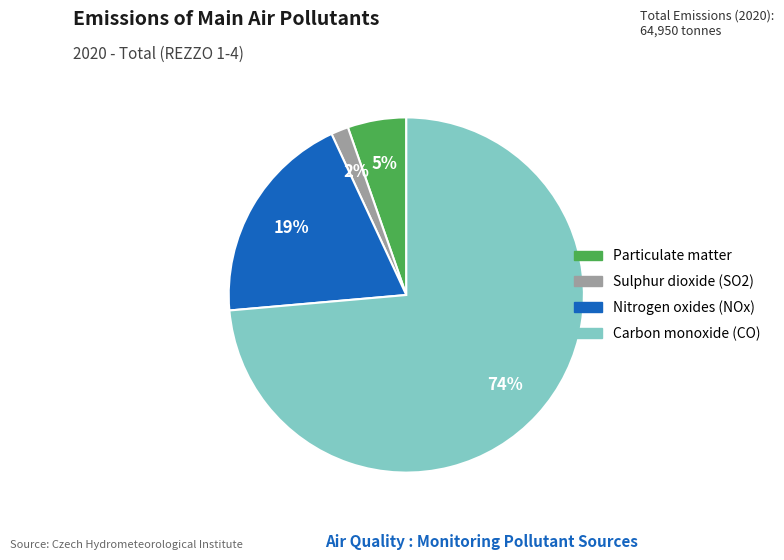

To the nearest percent, what is the average slice percentage?

25%